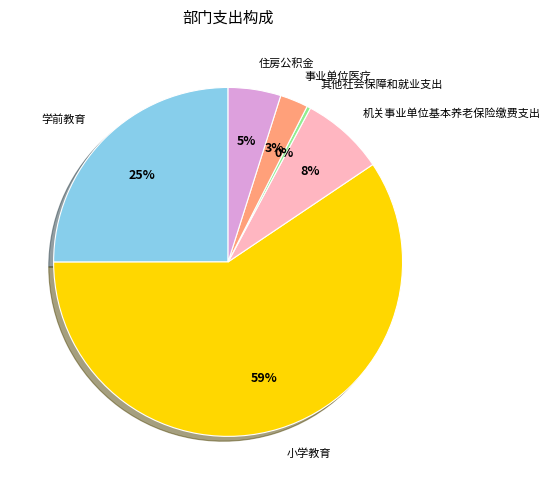

To the nearest percent, what is the combined percentage of 住房公积金 and 学前教育?

30%